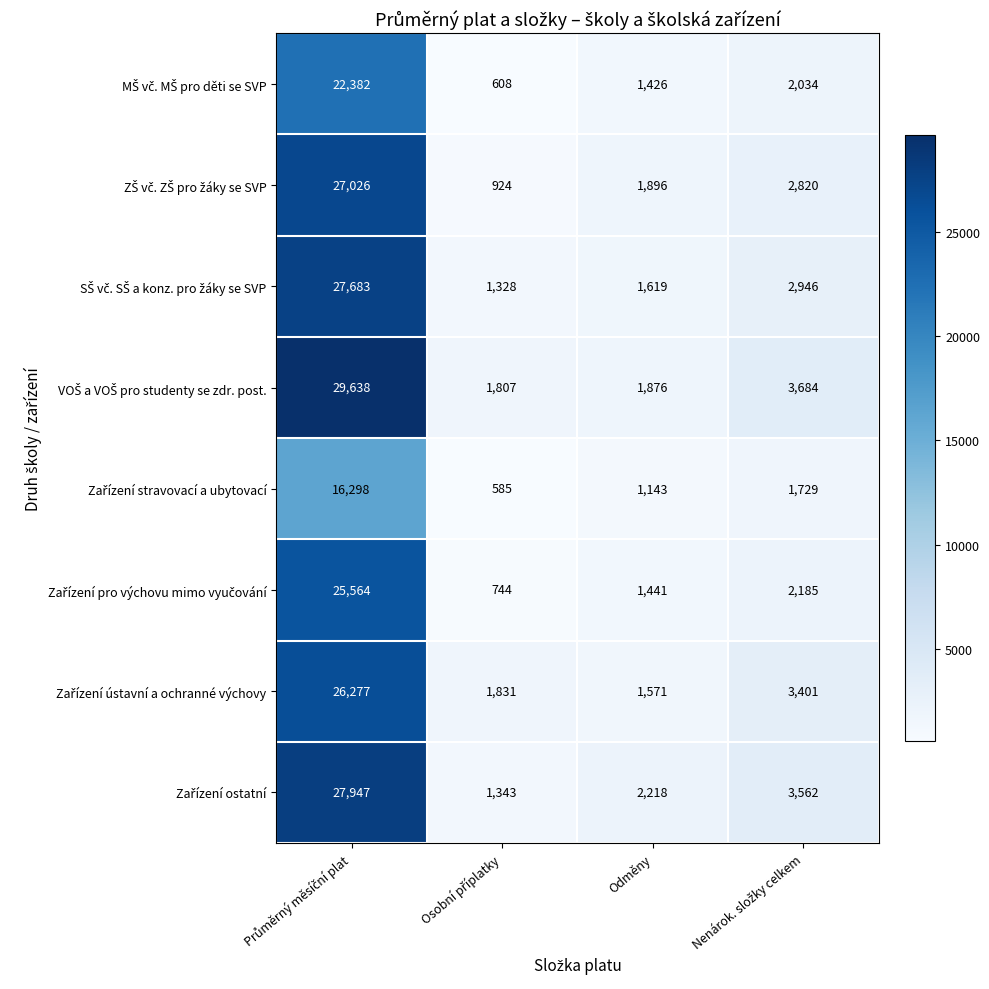

What is the minimum value shown in the chart?

585